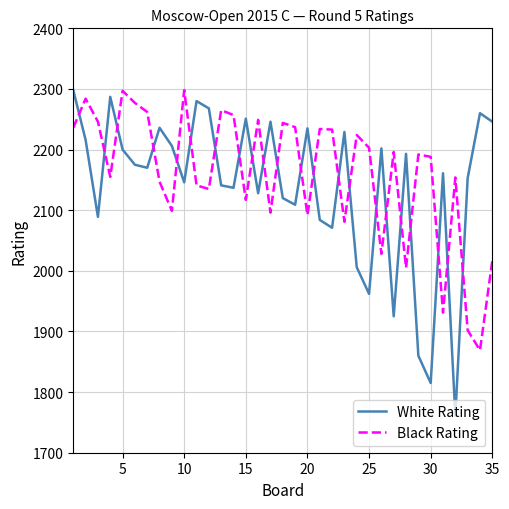

What is the difference between the maximum and minimum values in the White Rating series?

537